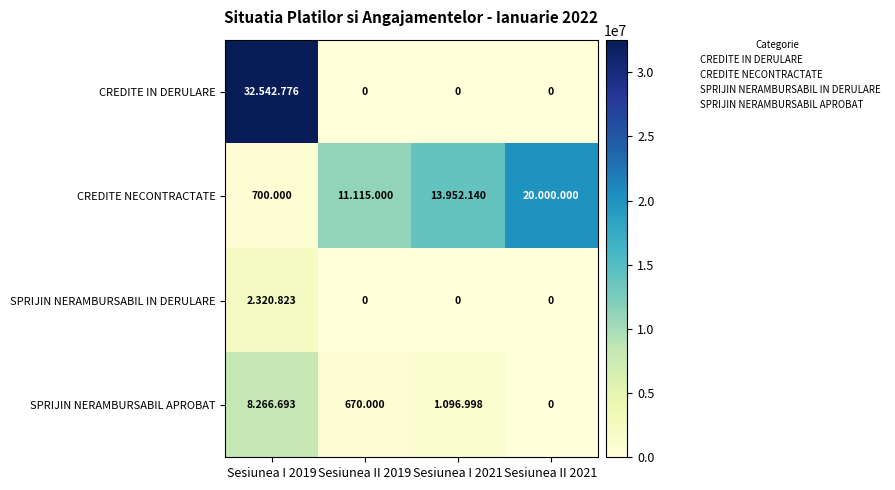

Is the value of CREDITE NECONTRACTATE at Sesiunea II 2021 greater than the value of CREDITE IN DERULARE at Sesiunea I 2021?

Yes